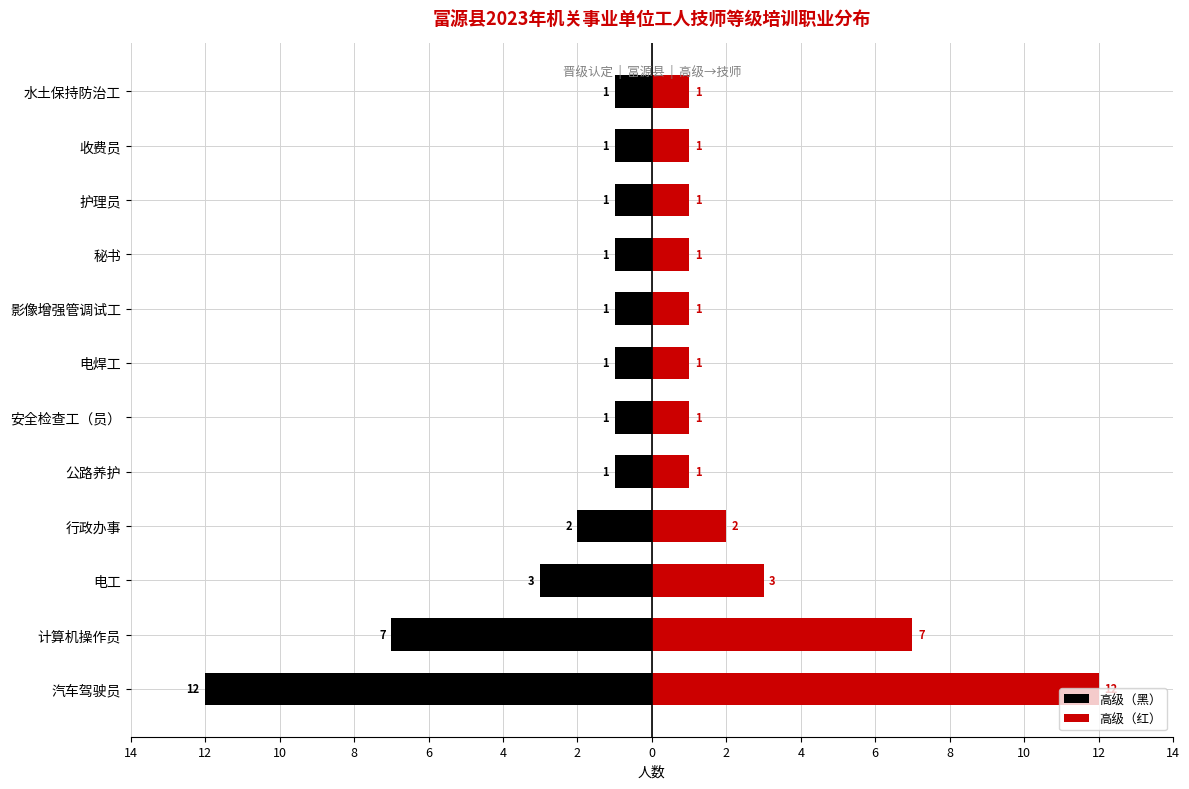

Are the bars horizontal?

Yes